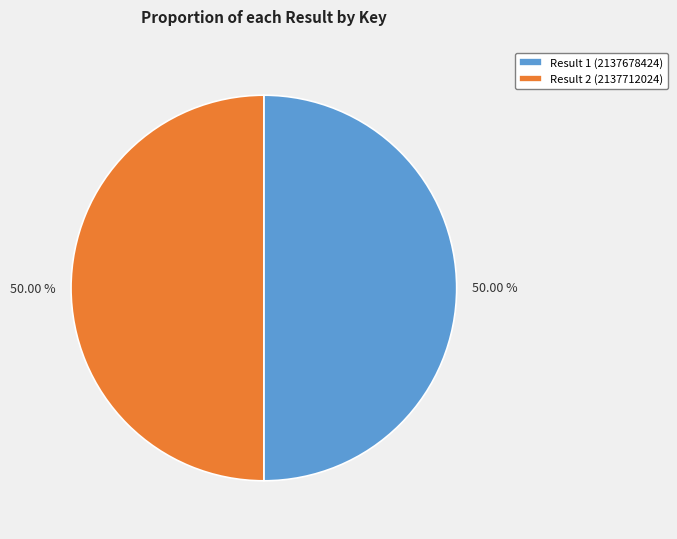

Approximately how many times larger is the value at Result 1 (2137678424) compared to Result 2 (2137712024)?

1.0